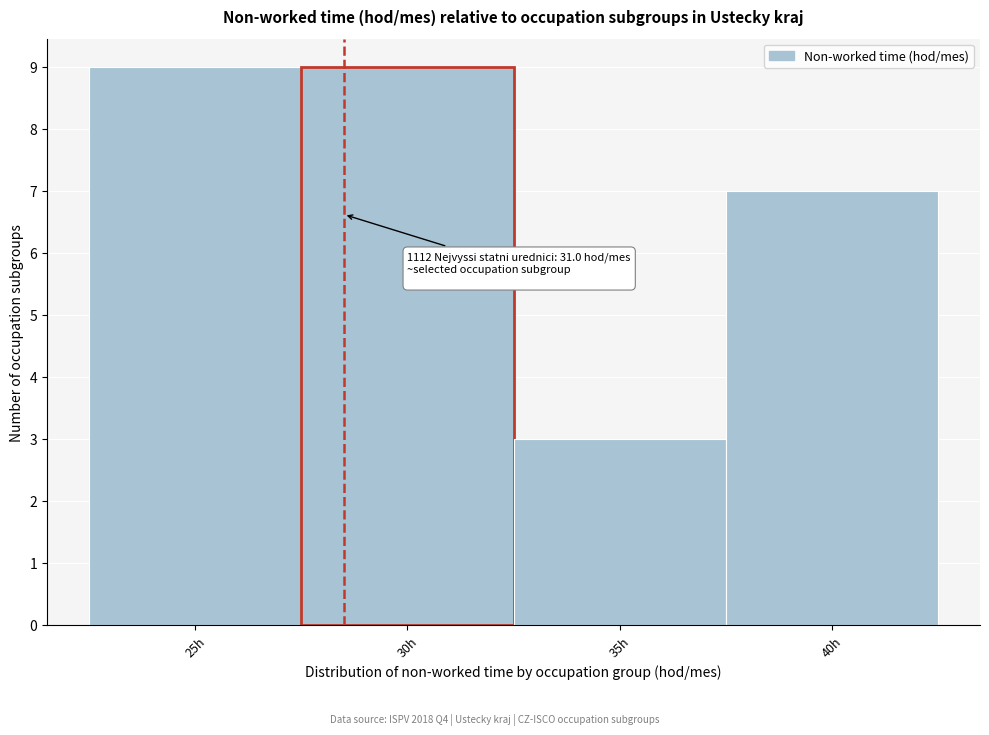

Reading left to right, list all the values displayed in this chart.

9	9	3	7